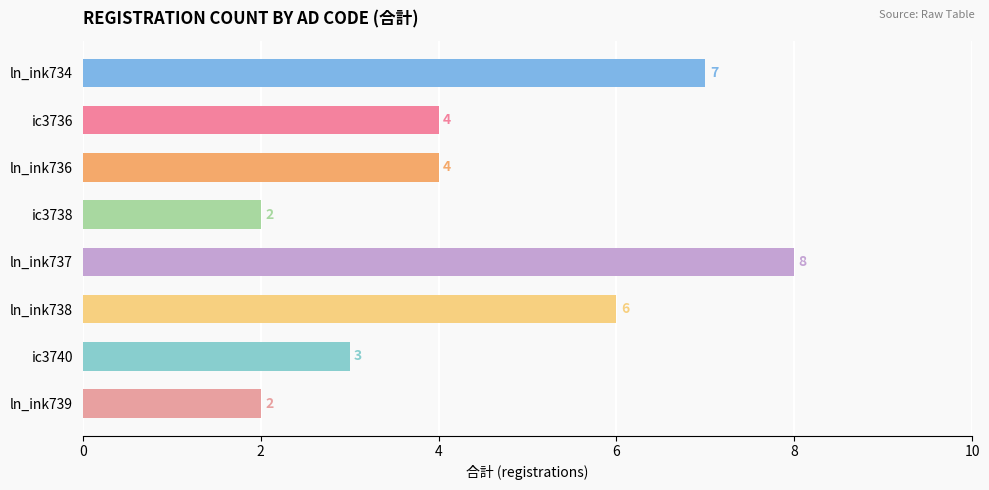

How many series are shown in this chart?

1